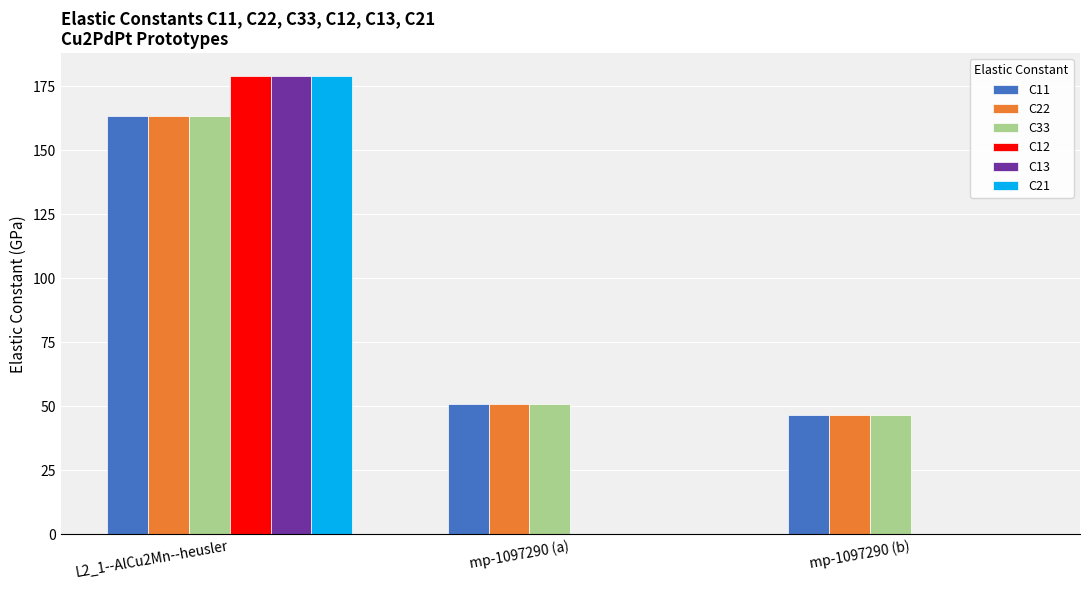

What is the sum of the C22 values at L2_1--AlCu2Mn--heusler and mp-1097290 (a)?

214.1